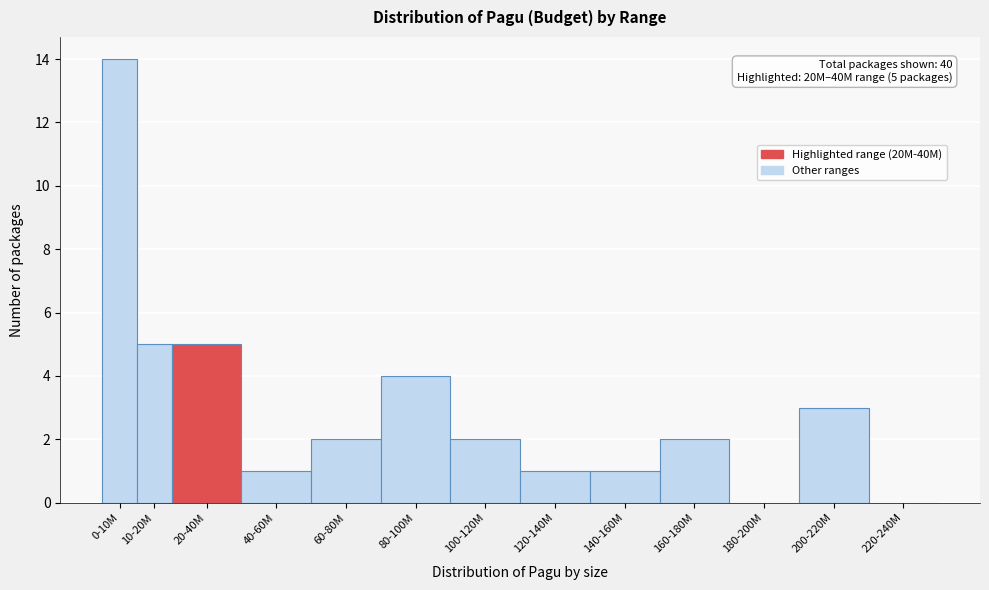

Reading left to right, what are all the values shown in this chart?

0-10M=14	10-20M=5	20-40M=5	40-60M=1	60-80M=2	80-100M=4	100-120M=2	120-140M=1	140-160M=1	160-180M=2	180-200M=0	200-220M=3	220-240M=0